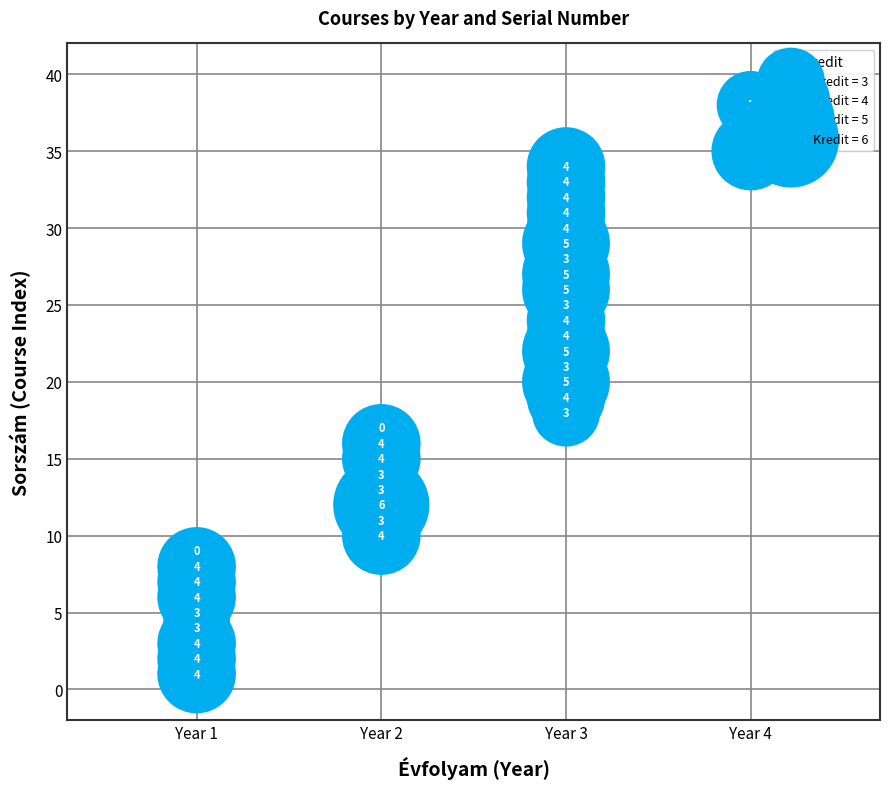

What Y value in the scatter plot is closest to 19?

19